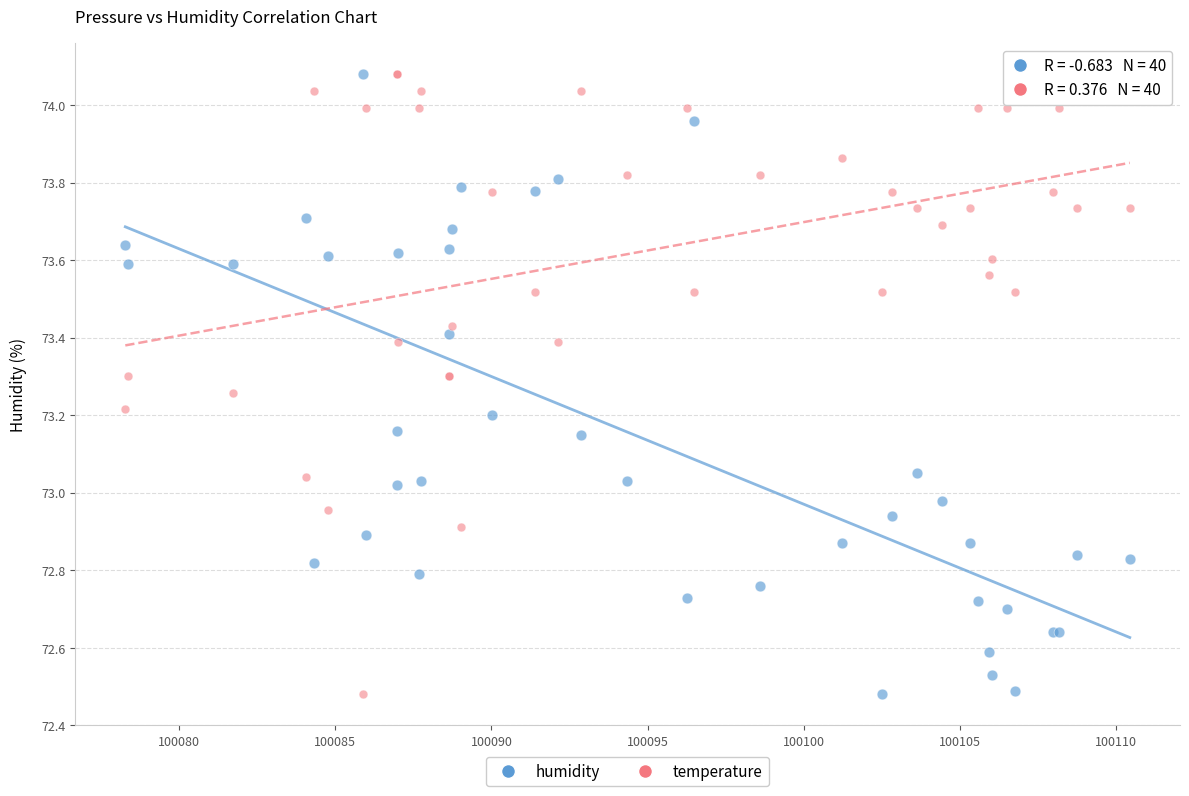

What is the X range (max minus min) for the scatter plot?

32.2